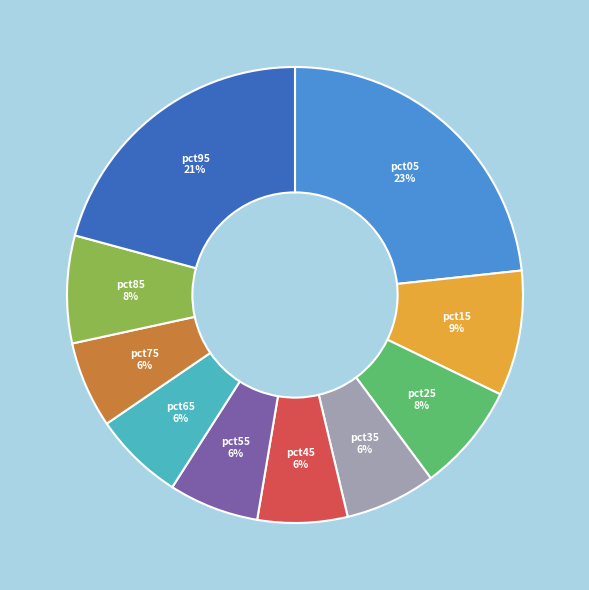

Is it true that pct25 is 8% of the pie?

True